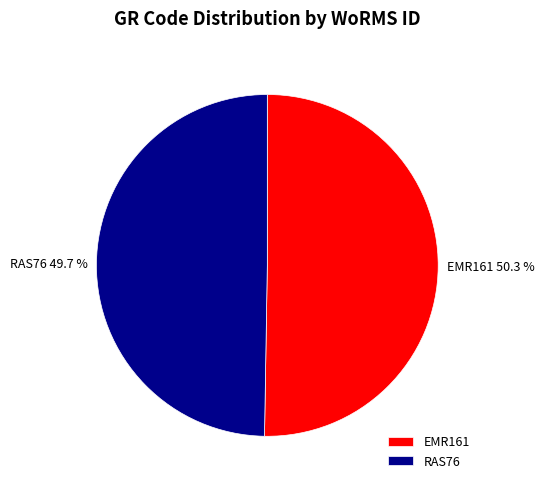

To the nearest percent, what is the average slice percentage?

50%